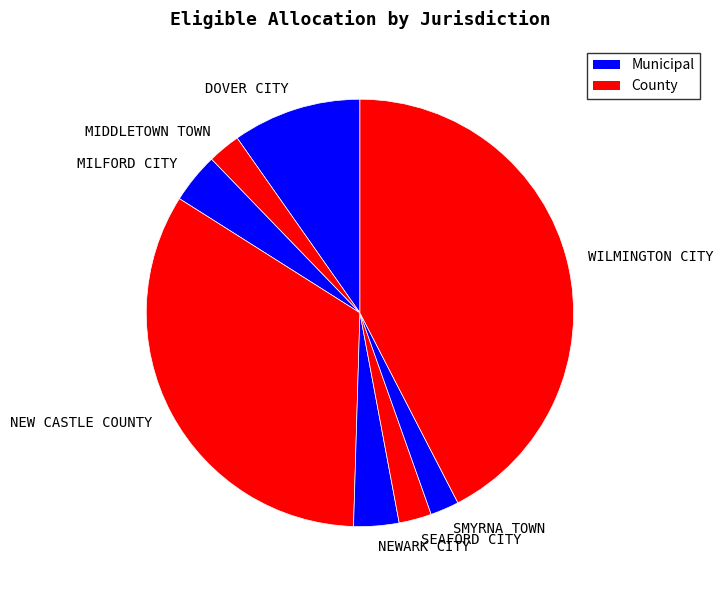

The NEWARK CITY slice represents 3% of the pie. True or false?

True